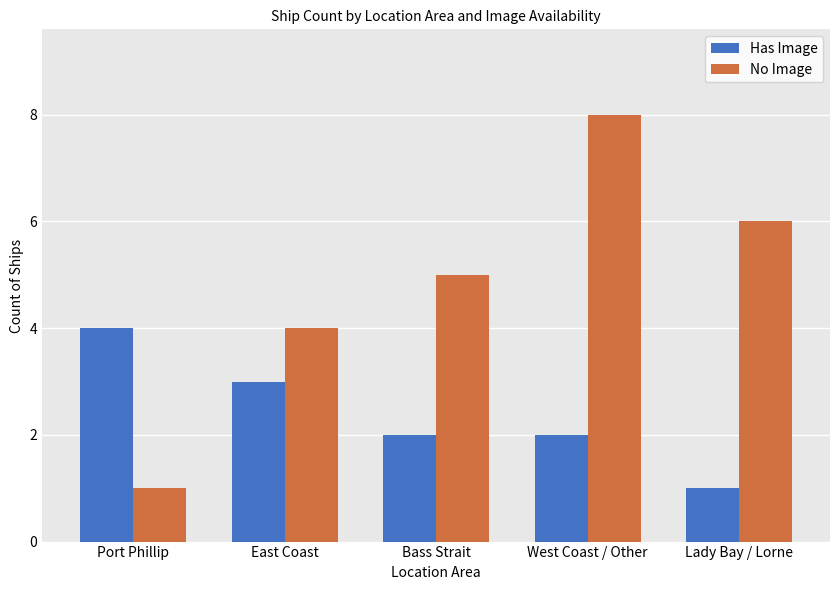

What is the lowest value of the No Image series?

1